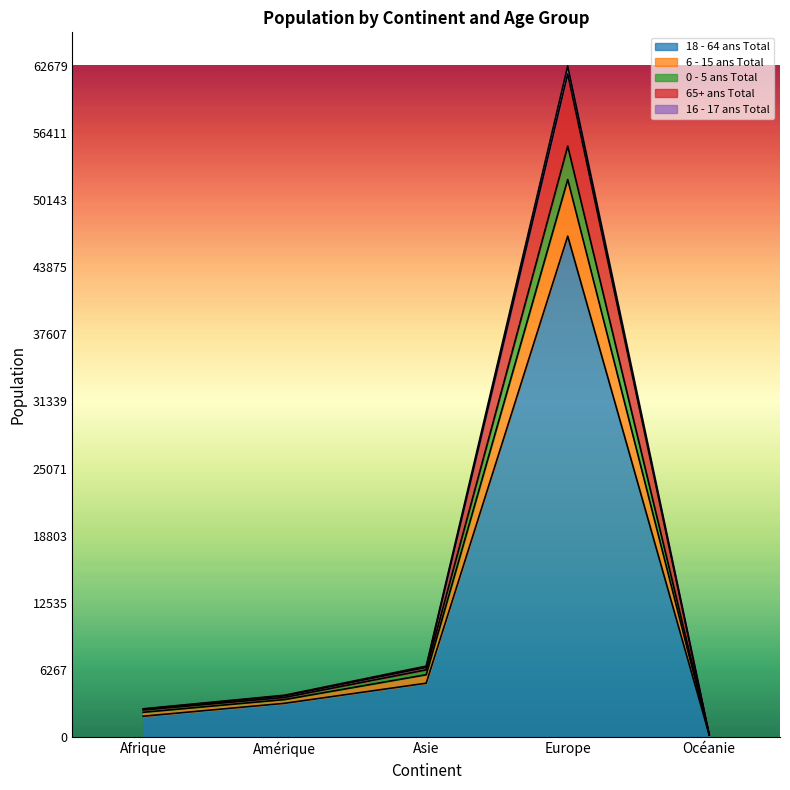

At Océanie, list the series in order from largest to smallest.

16 - 17 ans Total, 65+ ans Total, 6 - 15 ans Total, 0 - 5 ans Total, 18 - 64 ans Total